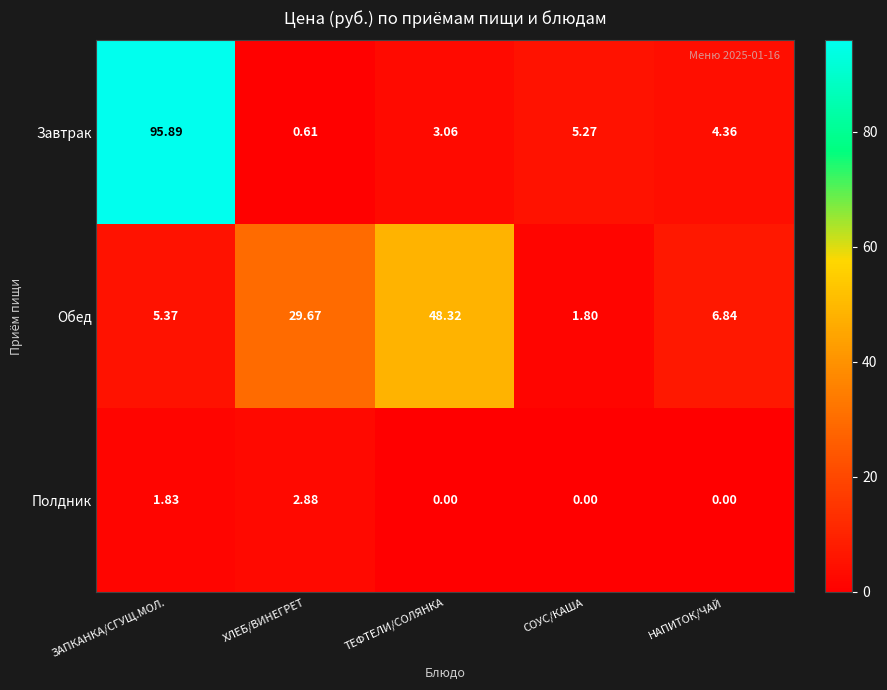

Is the value of Завтрак at СОУС/КАША greater than the value of Полдник at НАПИТОК/ЧАЙ?

Yes